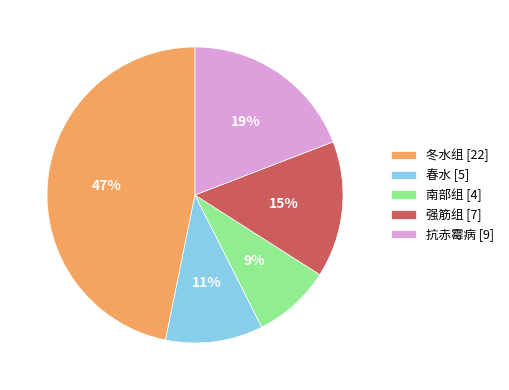

How many slices are in this pie chart?

5